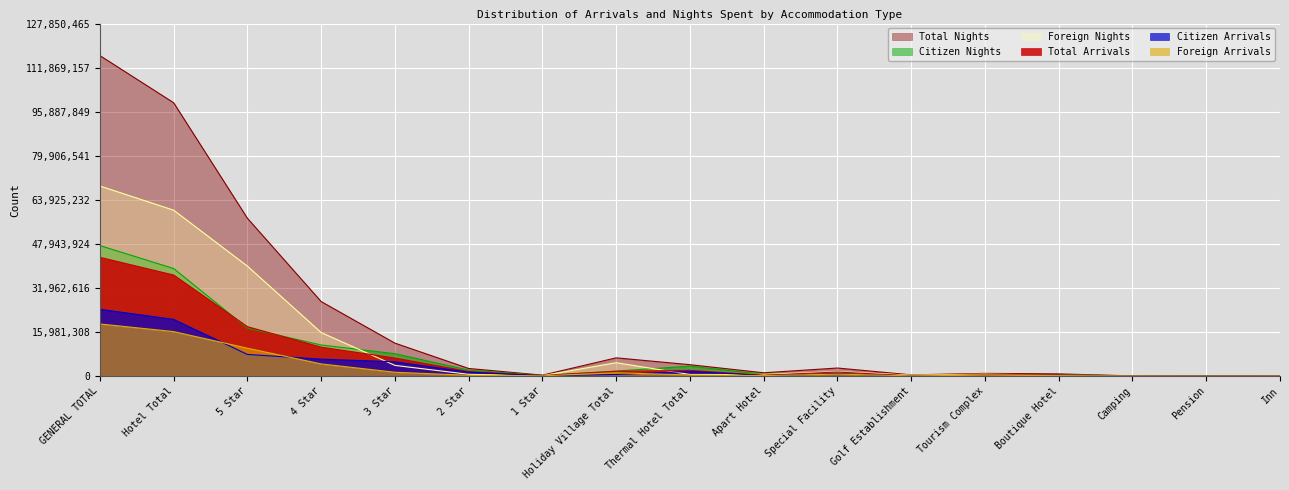

What is the approximate value of Total Nights at 5 Star?

57209262